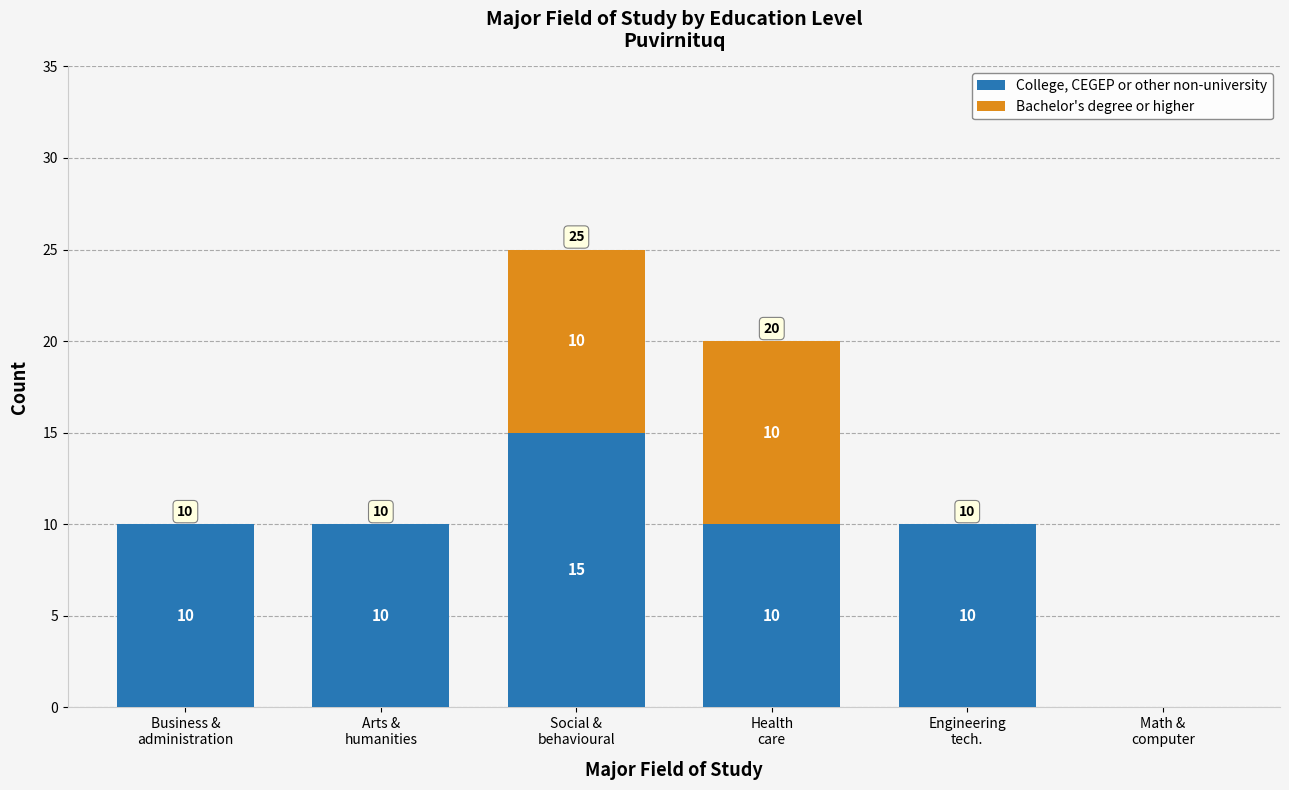

What are all the series names shown in the legend?

College, CEGEP or other non-university, Bachelor's degree or higher